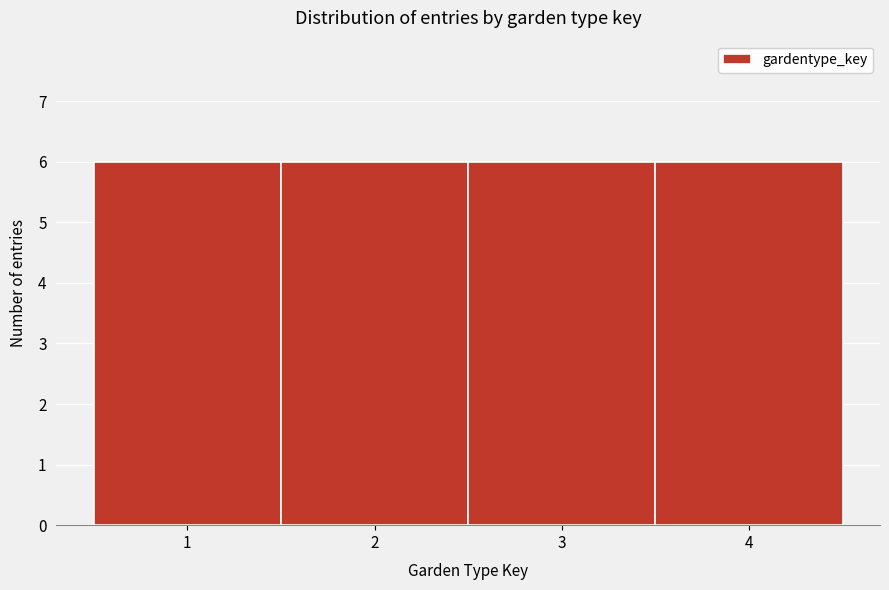

How tall is the bar that spans 0.5 to 1.5 on the x-axis? The values are not printed on the chart, so give them approximately, as read against the axis.

6